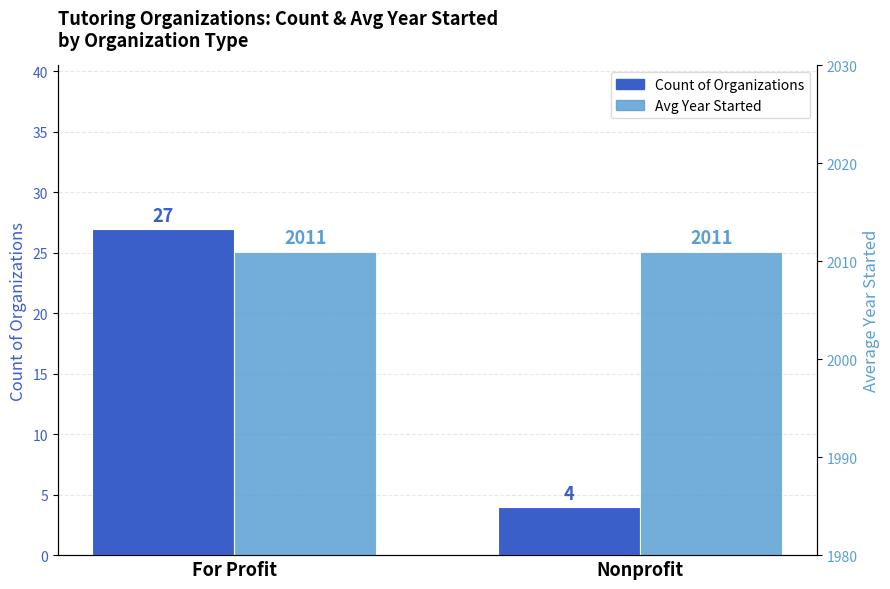

Which series has the widest spread of values?

Count of Organizations